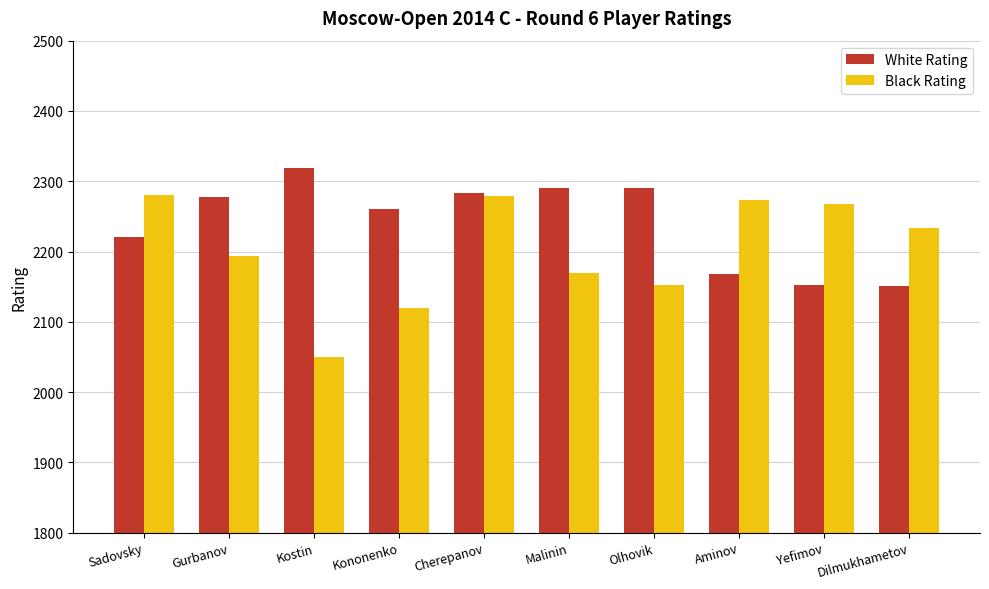

How many data points does each series have?

10